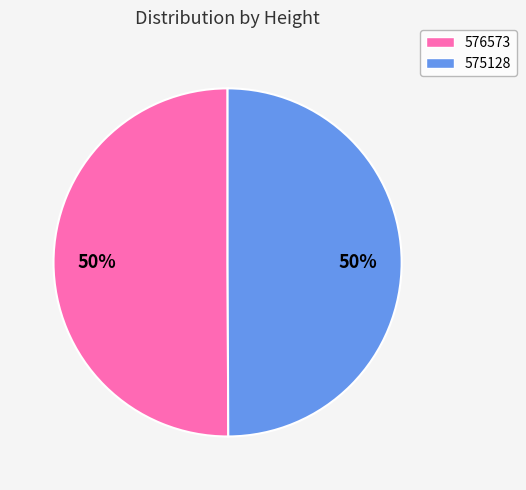

The 576573 slice represents 50% of the pie. True or false?

True